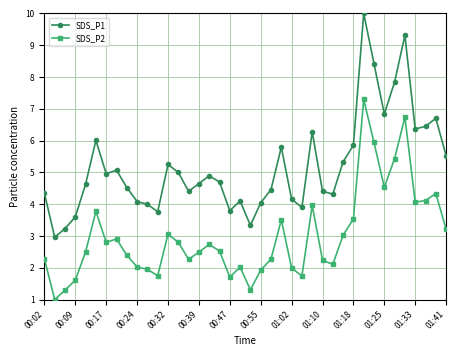

True or false: SDS_P2 and SDS_P1 intersect in this chart.

False